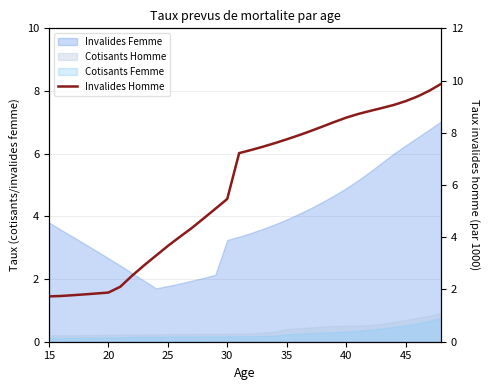

Reading right to left, extract all data points from this chart.

9.9	9.6	9.4	9.2	9.1	8.9	8.8	8.7	8.6	8.4	8.2	8.1	7.9	7.7	7.6	7.5	7.3	7.2	5.5	5.1	4.7	4.3	4.0	3.7	3.3	2.9	2.5	2.1	1.9	1.8	1.8	1.8	1.8	1.7